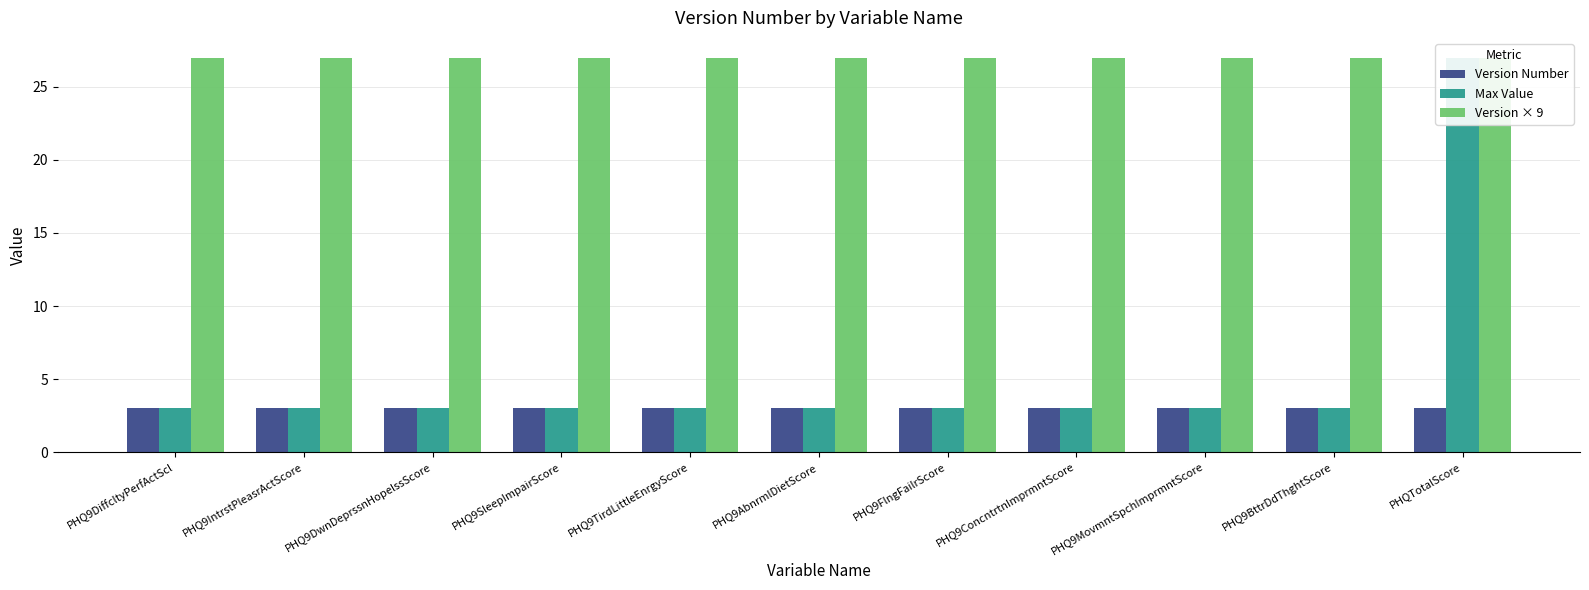

Reading left to right, list all the values displayed in this chart.

Version Number: PHQ9DiffcltyPerfActScl=3	PHQ9IntrstPleasrActScore=3	PHQ9DwnDeprssnHopelssScore=3	PHQ9SleepImpairScore=3	PHQ9TirdLittleEnrgyScore=3	PHQ9AbnrmlDietScore=3	PHQ9FlngFailrScore=3	PHQ9ConcntrtnImprmntScore=3	PHQ9MovmntSpchImprmntScore=3	PHQ9BttrDdThghtScore=3	PHQTotalScore=3
Max Value: PHQ9DiffcltyPerfActScl=3	PHQ9IntrstPleasrActScore=3	PHQ9DwnDeprssnHopelssScore=3	PHQ9SleepImpairScore=3	PHQ9TirdLittleEnrgyScore=3	PHQ9AbnrmlDietScore=3	PHQ9FlngFailrScore=3	PHQ9ConcntrtnImprmntScore=3	PHQ9MovmntSpchImprmntScore=3	PHQ9BttrDdThghtScore=3	PHQTotalScore=27
Version × 9: PHQ9DiffcltyPerfActScl=27	PHQ9IntrstPleasrActScore=27	PHQ9DwnDeprssnHopelssScore=27	PHQ9SleepImpairScore=27	PHQ9TirdLittleEnrgyScore=27	PHQ9AbnrmlDietScore=27	PHQ9FlngFailrScore=27	PHQ9ConcntrtnImprmntScore=27	PHQ9MovmntSpchImprmntScore=27	PHQ9BttrDdThghtScore=27	PHQTotalScore=27